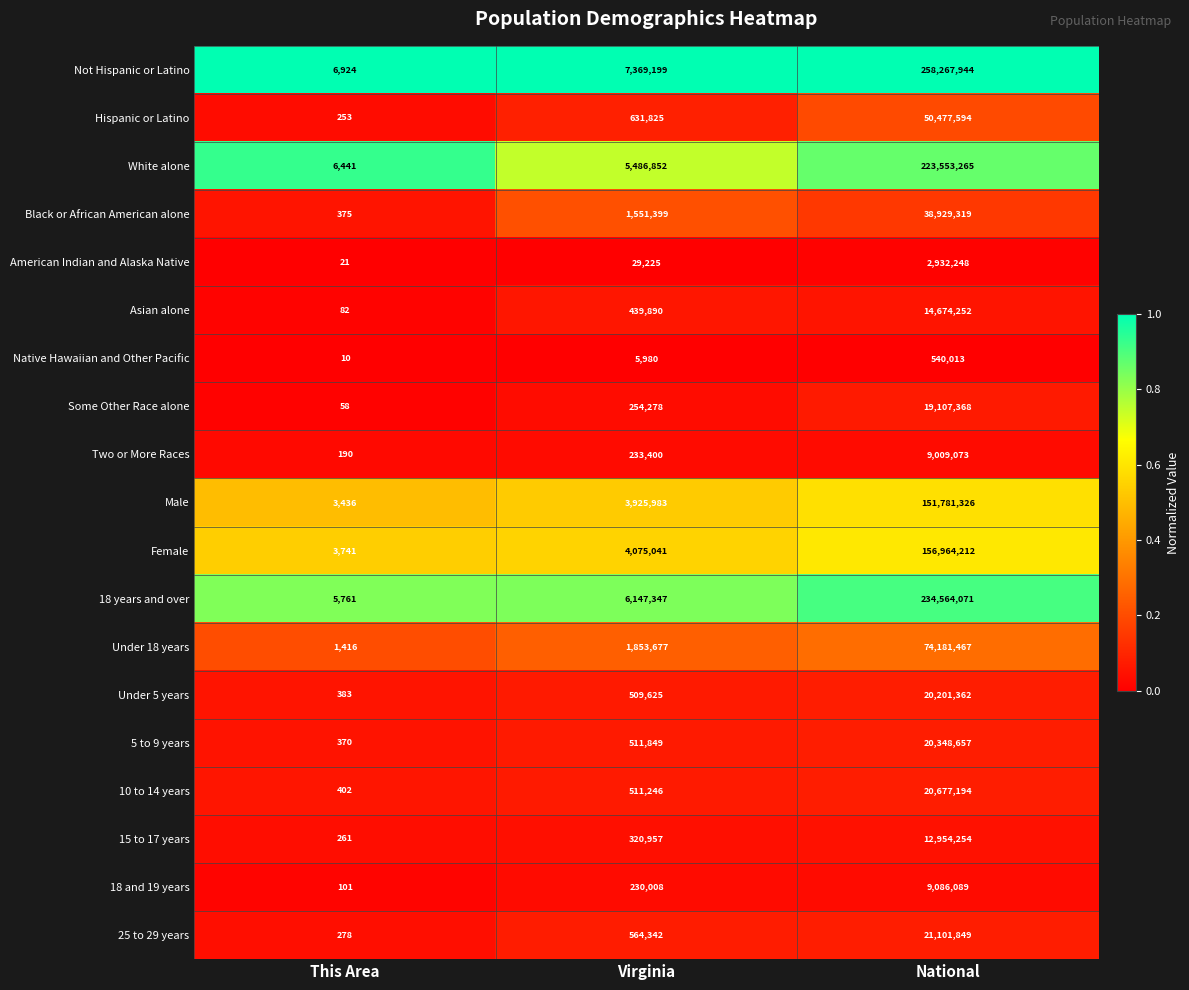

Which series has the largest range (max minus min)?

Not Hispanic or Latino